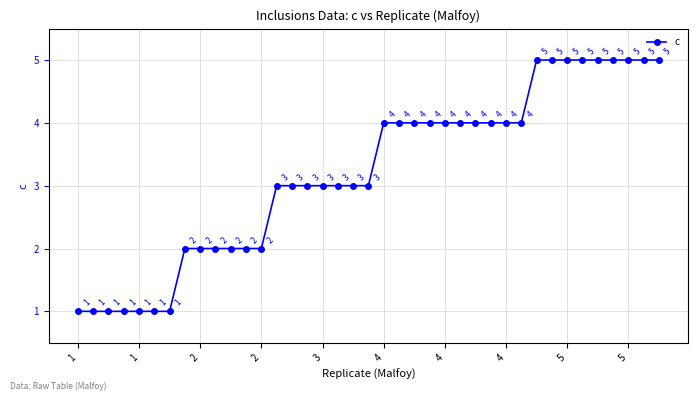

Reading left to right, extract all data points from this chart.

1	1	1	1	1	1	1	2	2	2	2	2	2	3	3	3	3	3	3	3	4	4	4	4	4	4	4	4	4	4	5	5	5	5	5	5	5	5	5